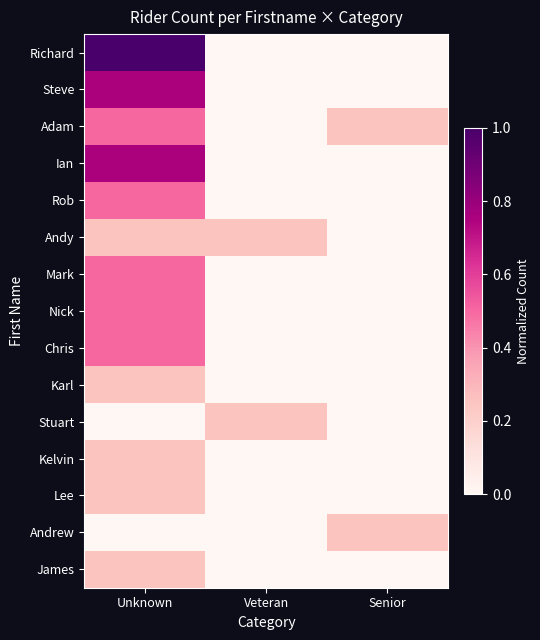

Reading left to right, list all the values displayed in this chart.

Richard: Unknown=1.0	Veteran=0.0	Senior=0.0
Steve: Unknown=0.8	Veteran=0.0	Senior=0.0
Adam: Unknown=0.5	Veteran=0.0	Senior=0.2
Ian: Unknown=0.8	Veteran=0.0	Senior=0.0
Rob: Unknown=0.5	Veteran=0.0	Senior=0.0
Andy: Unknown=0.2	Veteran=0.2	Senior=0.0
Mark: Unknown=0.5	Veteran=0.0	Senior=0.0
Nick: Unknown=0.5	Veteran=0.0	Senior=0.0
Chris: Unknown=0.5	Veteran=0.0	Senior=0.0
Karl: Unknown=0.2	Veteran=0.0	Senior=0.0
Stuart: Unknown=0.0	Veteran=0.2	Senior=0.0
Kelvin: Unknown=0.2	Veteran=0.0	Senior=0.0
Lee: Unknown=0.2	Veteran=0.0	Senior=0.0
Andrew: Unknown=0.0	Veteran=0.0	Senior=0.2
James: Unknown=0.2	Veteran=0.0	Senior=0.0